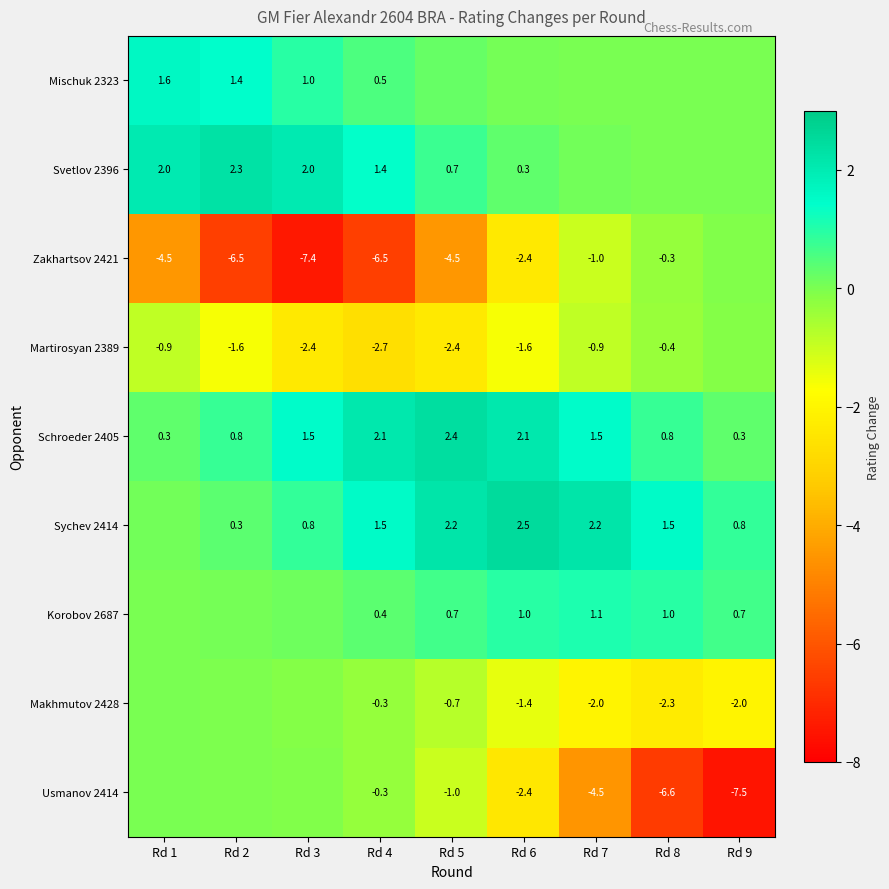

Is the value of Usmanov 2414 at Rd 9 greater than the value of Sychev 2414 at Rd 7?

No